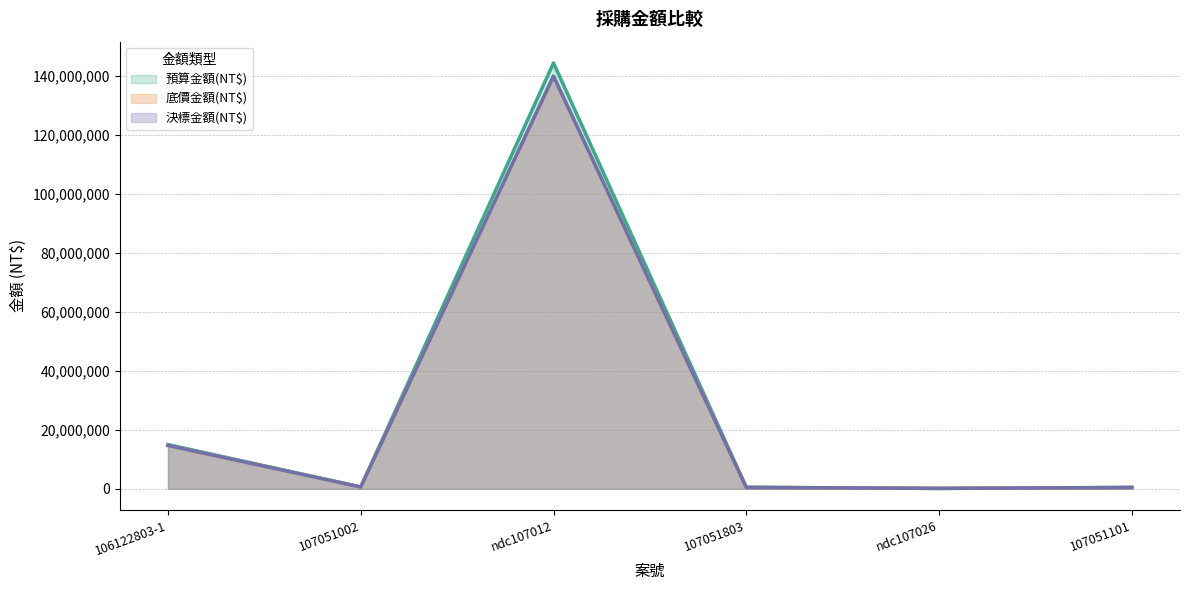

How many values in the 預算金額(NT$) series are below 609000?

3